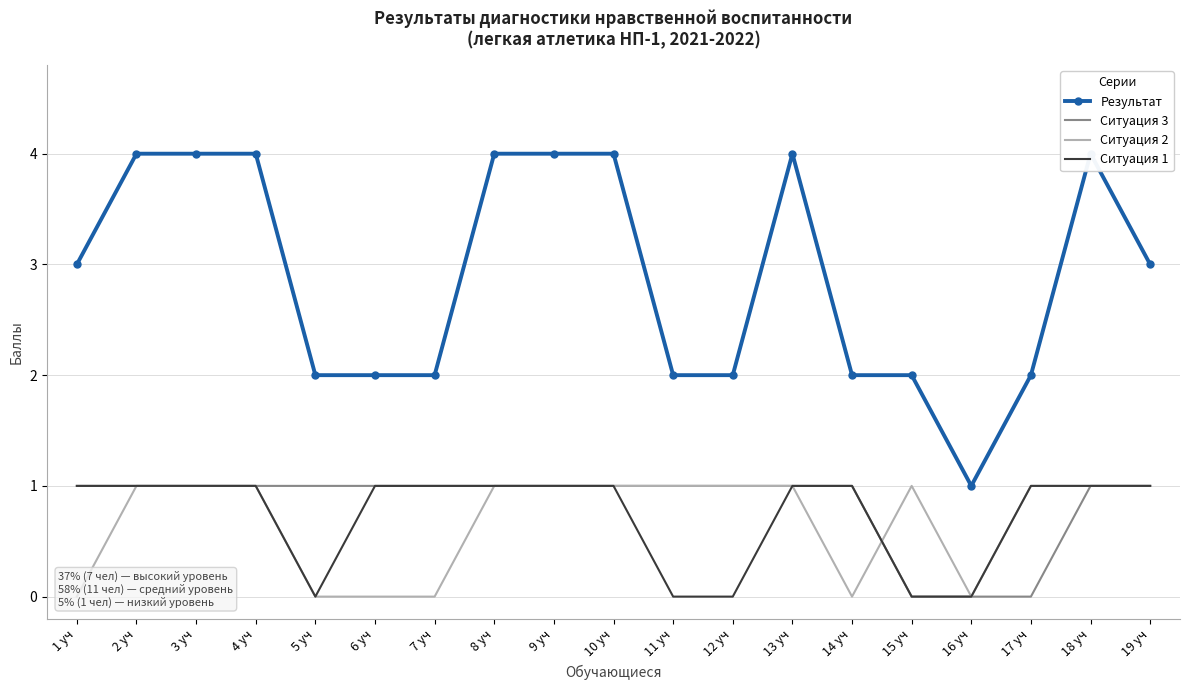

The value of Ситуация 3 at 10 уч is 0. True or false?

False